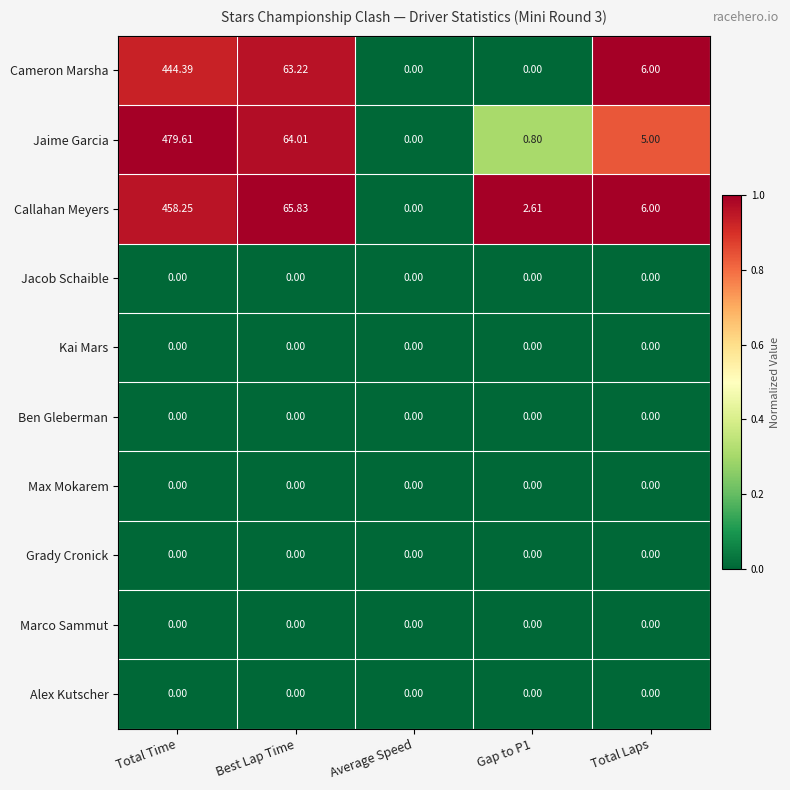

At which label does Jaime Garcia reach its peak?

Total Time